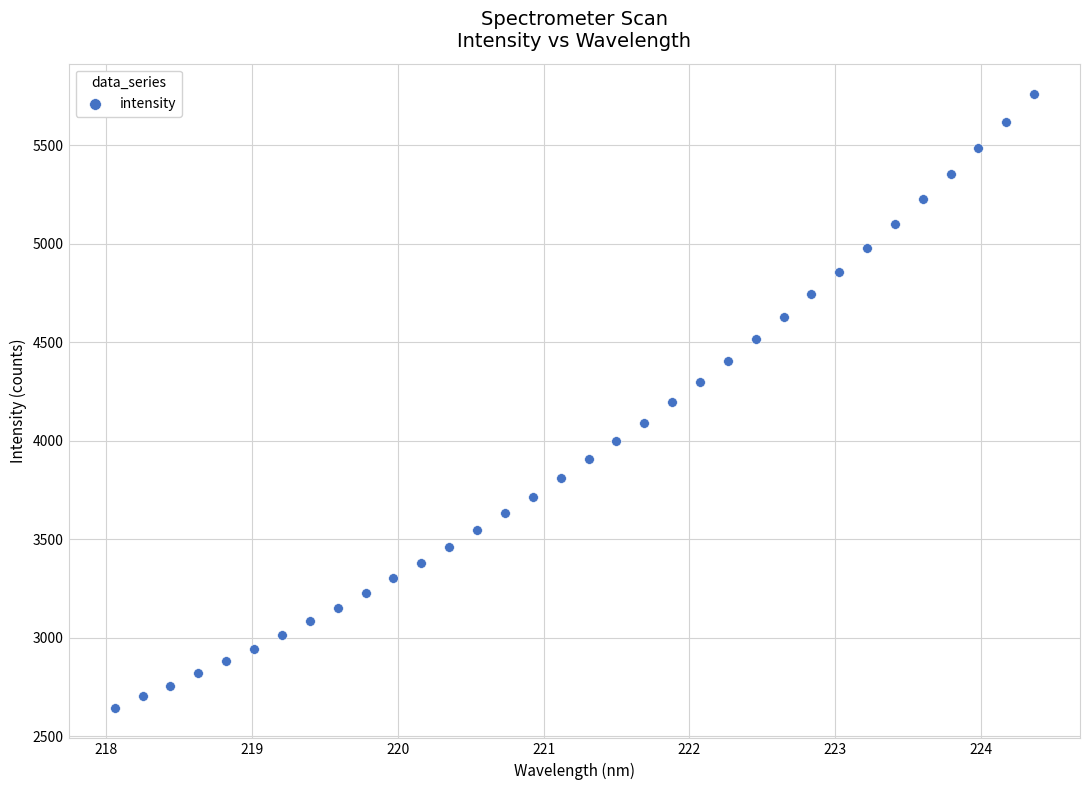

What is the range of Y values (max minus min)?

3113.9